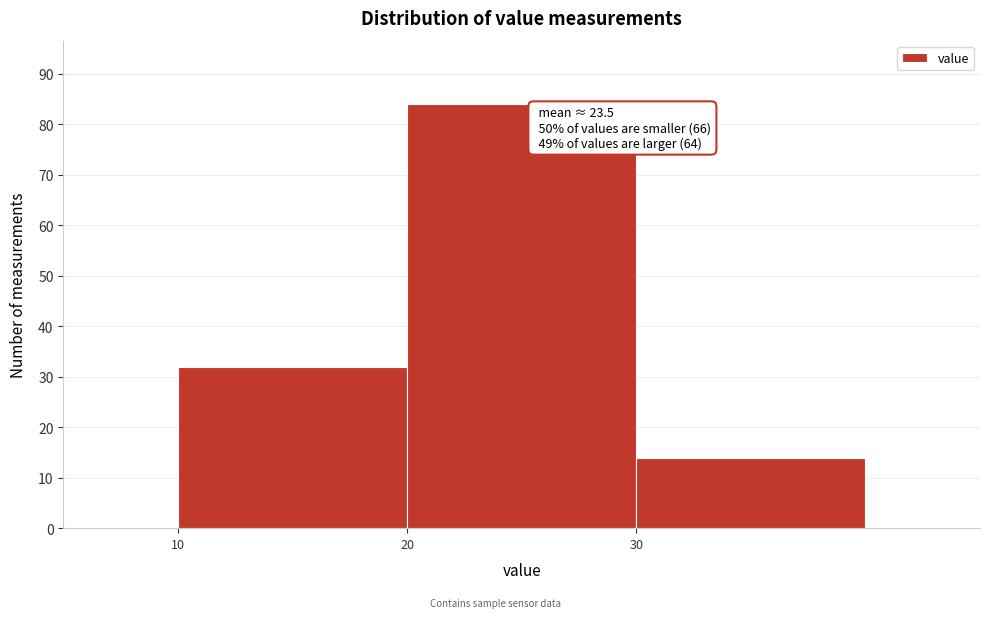

Which range on the x-axis has the tallest bar?

20 to 30